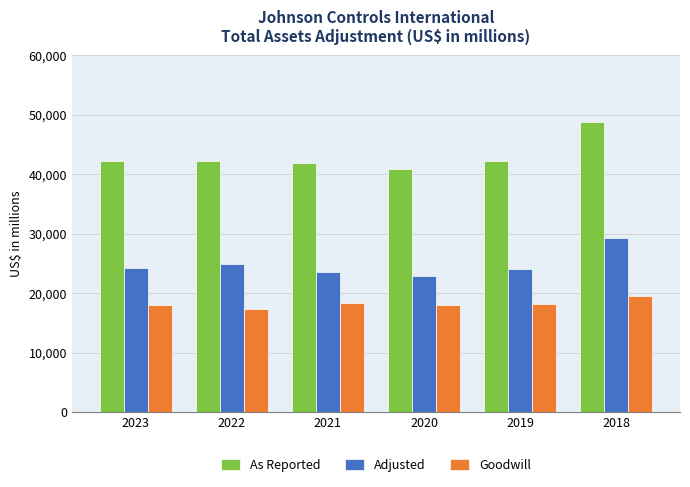

Which series has the widest spread of values?

As Reported